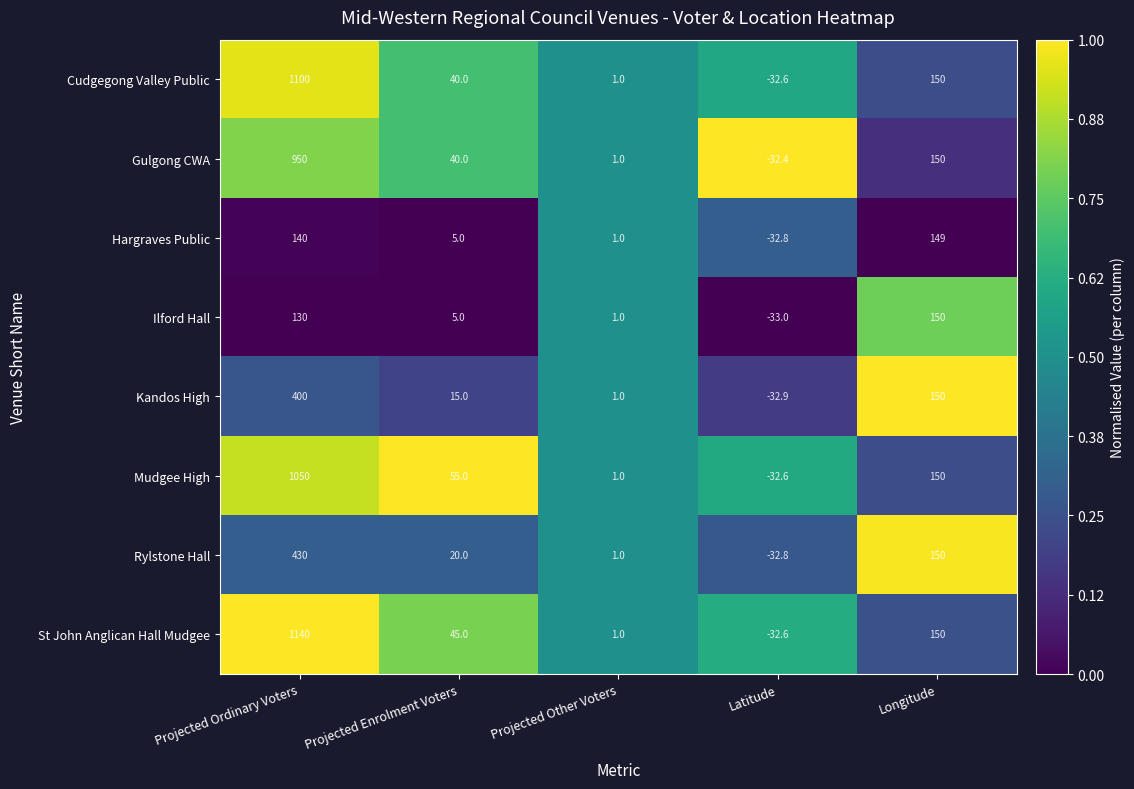

At which label is Hargraves Public closest to 58?

Projected Enrolment Voters